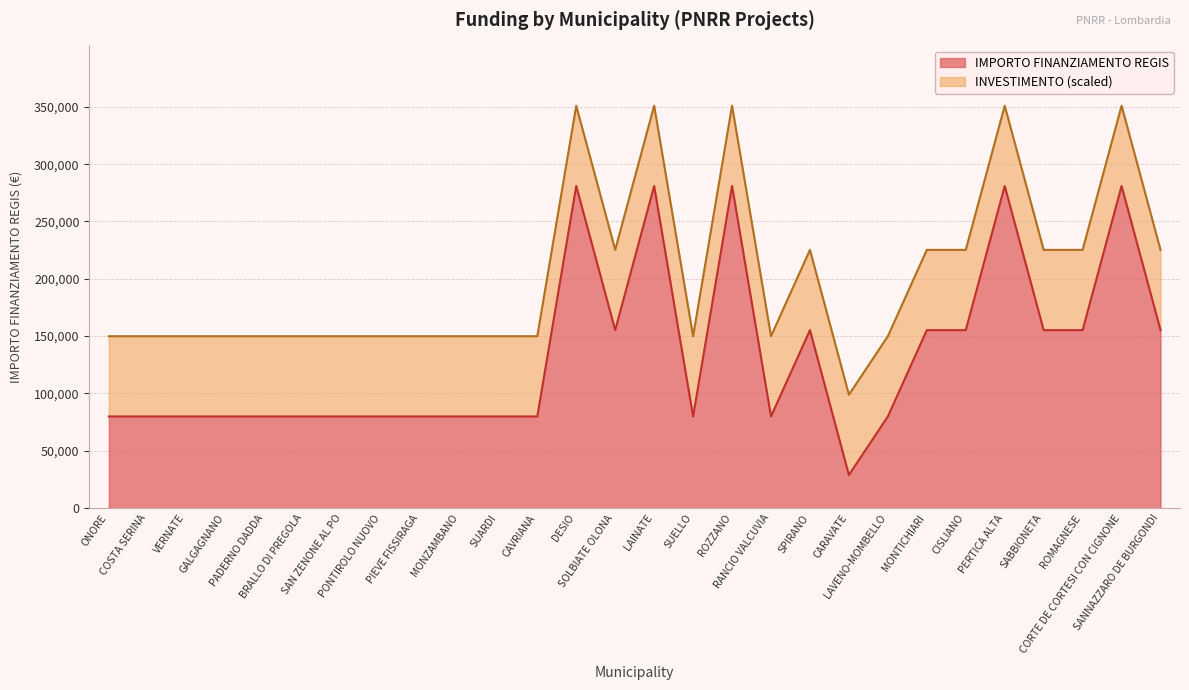

What is the ratio of the value at ROMAGNESE to the value at MONTICHIARI?

1.0